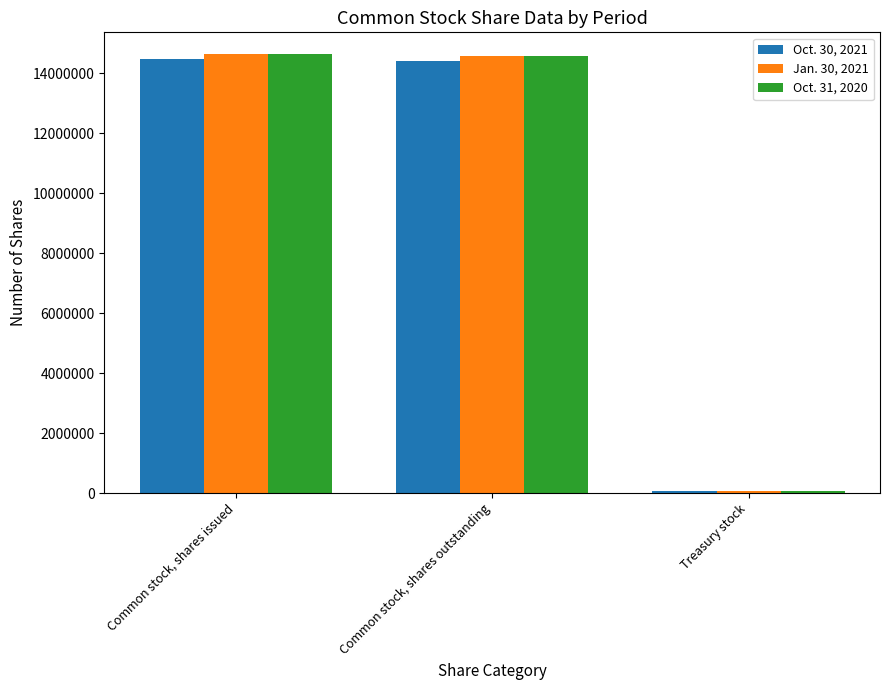

Which series has the largest range (max minus min)?

Oct. 31, 2020